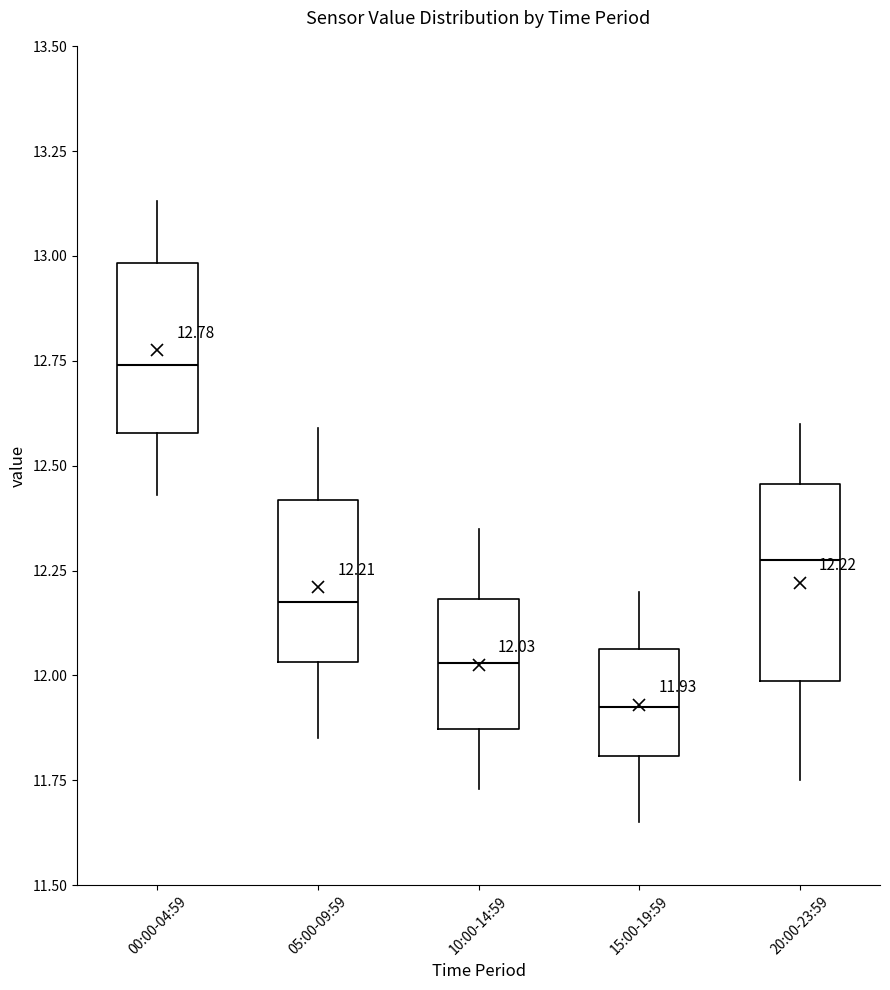

Comparing the boxes themselves (not the whiskers), which one is the tallest?

20:00-23:59